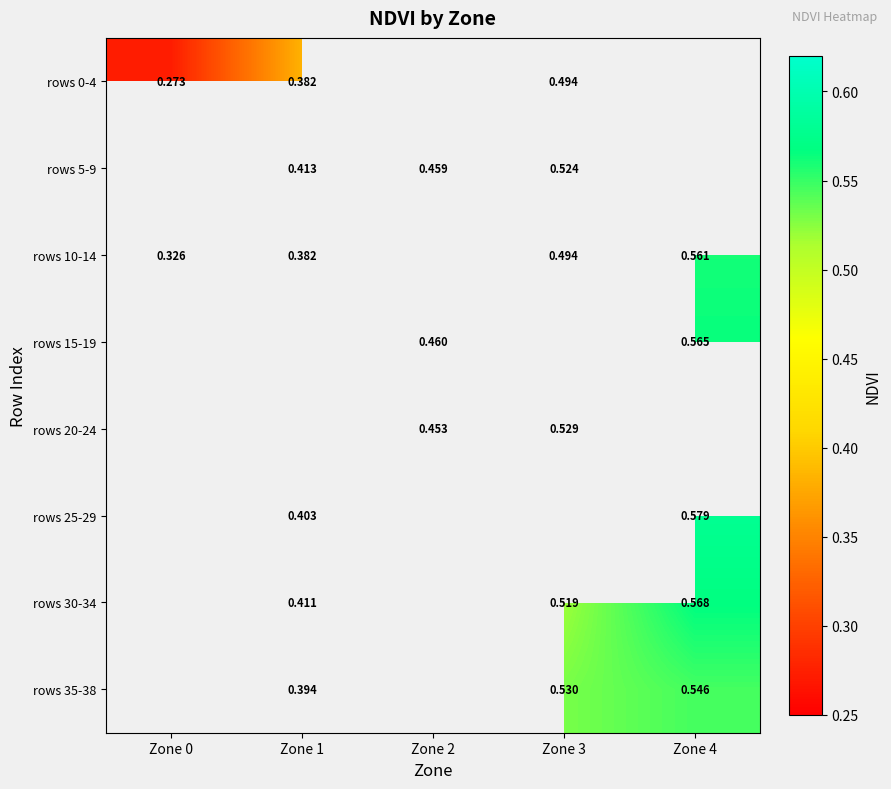

Is the value of rows 35-38 at Zone 3 greater than the value of rows 15-19 at Zone 4?

No